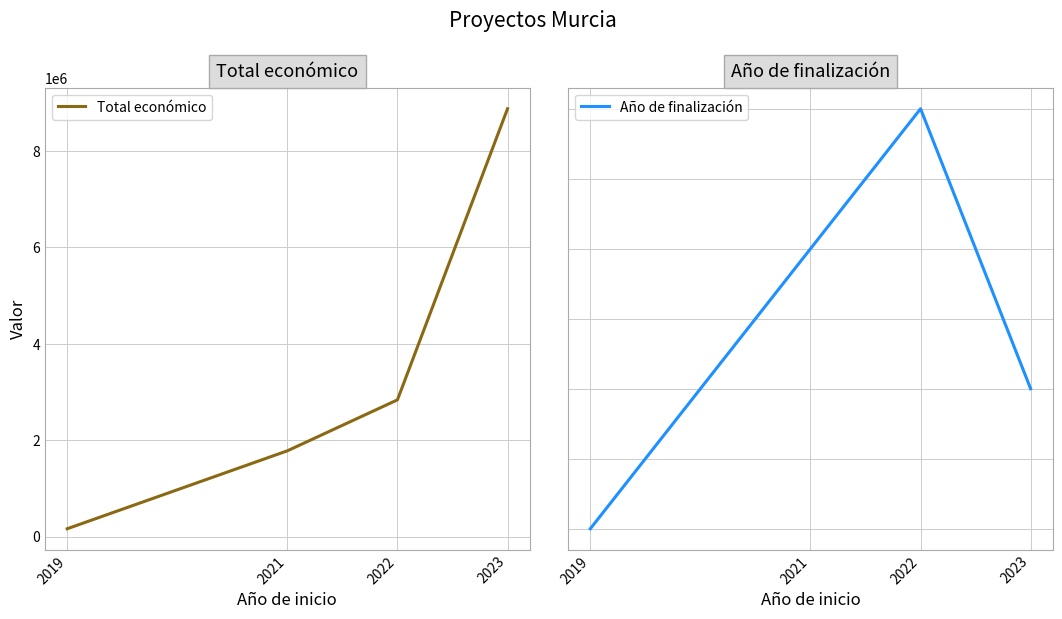

At how many categories does at least one series exceed 5789028?

1